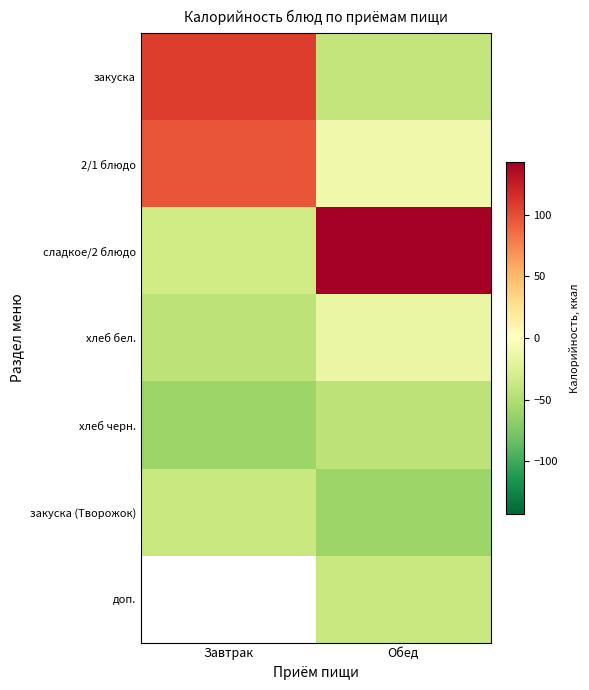

What is the minimum value shown in the chart?

-60.7